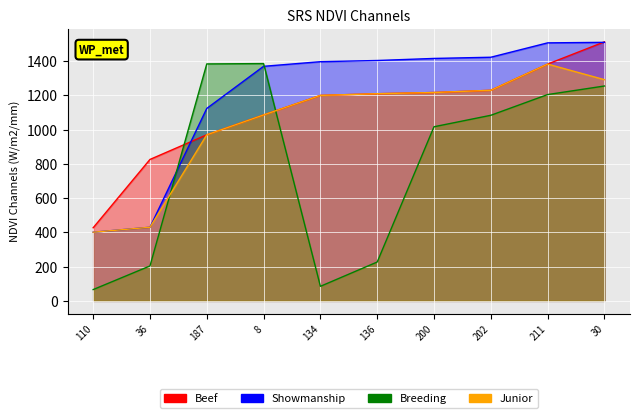

Reading left to right, extract all data points from this chart.

Beef: 110=427	36=826	187=970	8=1086	134=1200	136=1210	200=1217	202=1230	211=1383	30=1513
Showmanship: 110=401	36=430	187=1124	8=1370	134=1397	136=1404	200=1416	202=1423	211=1507	30=1510
Breeding: 110=66	36=204	187=1384	8=1386	134=85	136=227	200=1017	202=1084	211=1205	30=1255
Junior: 110=401	36=430	187=970	8=1086	134=1200	136=1210	200=1217	202=1230	211=1383	30=1292